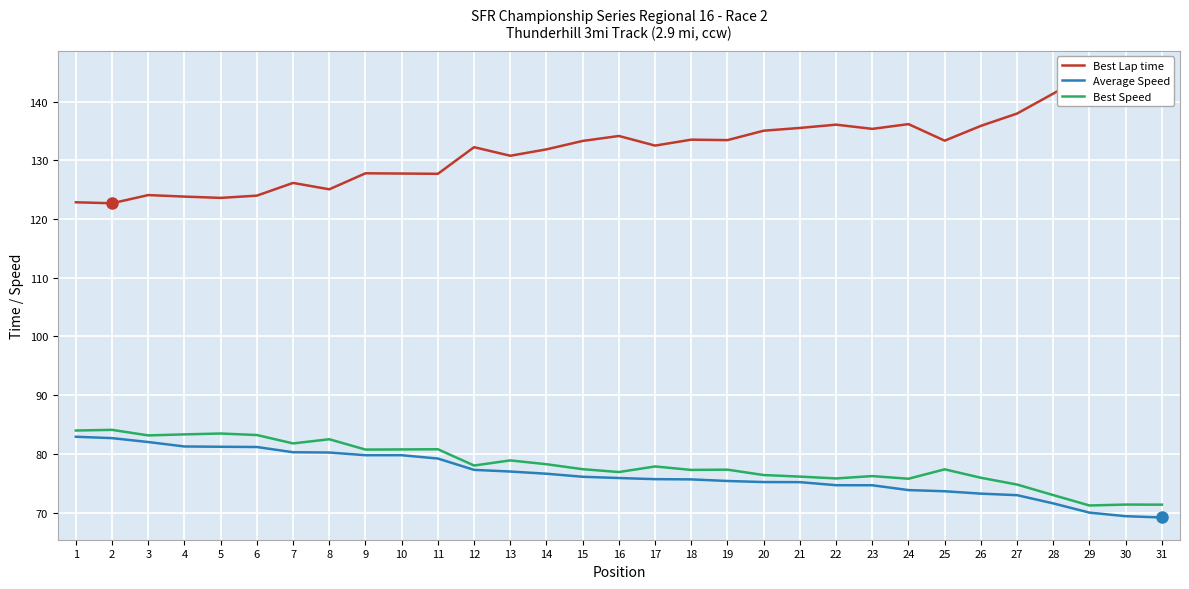

Which category has the lowest value in the Best Lap time series?

2